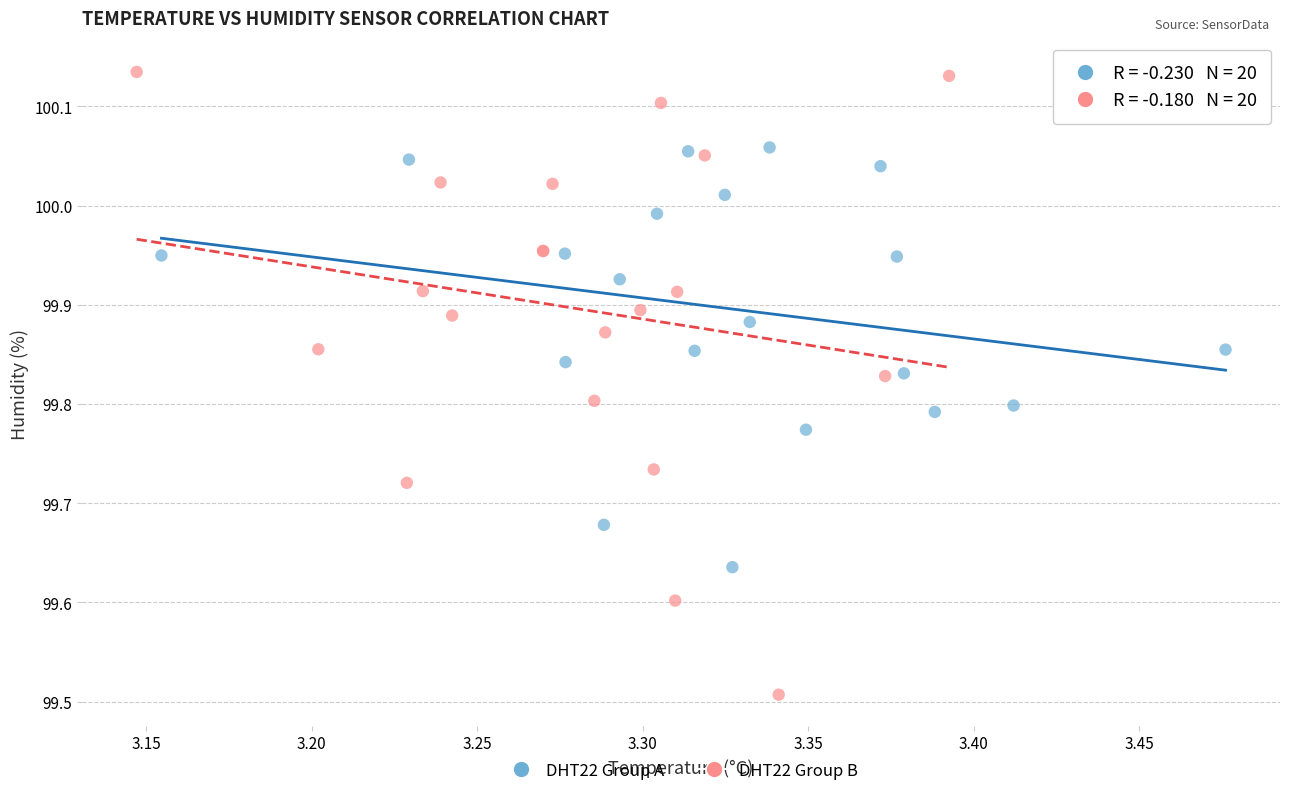

What are all the series names shown in the legend?

DHT22 Group A, DHT22 Group B